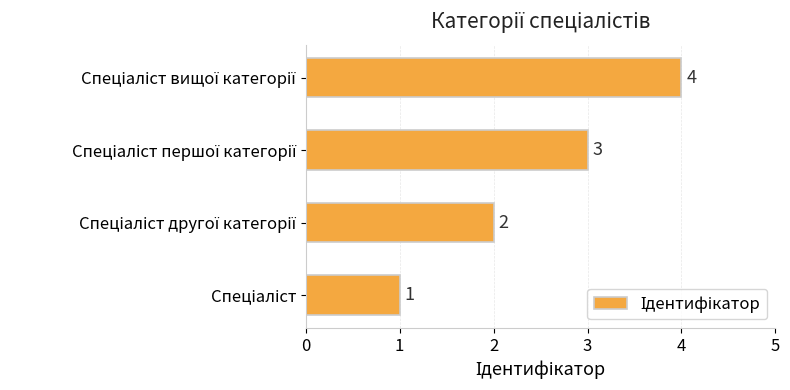

How many data points are less than 3?

2